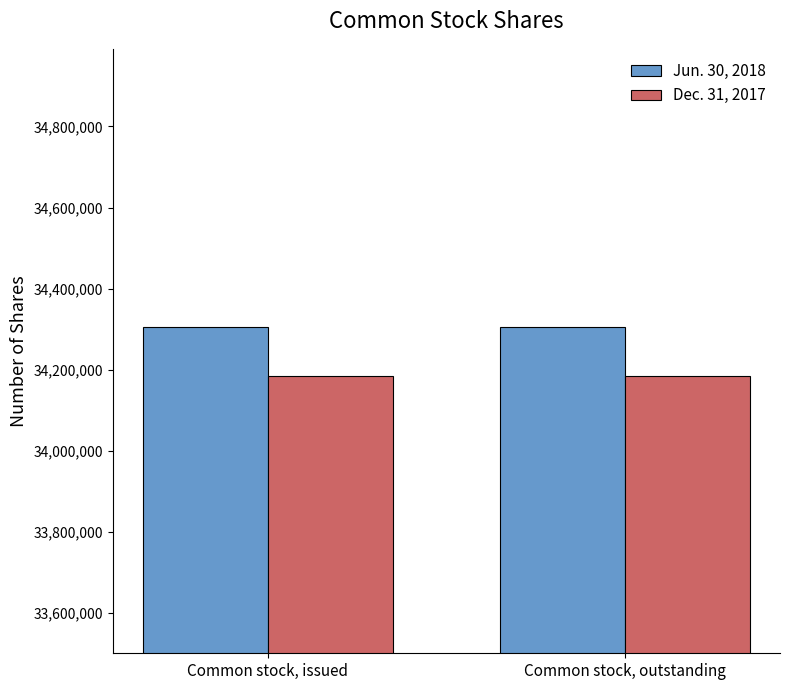

What is the maximum value shown in the chart?

34305071